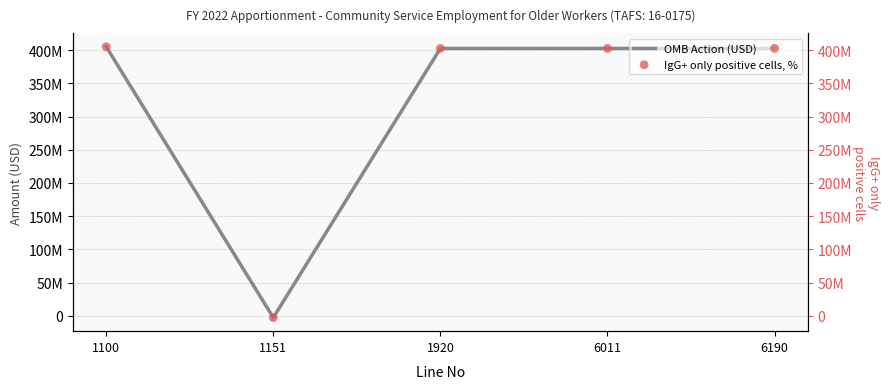

Which series contains the highest Y value?

OMB Action (USD)